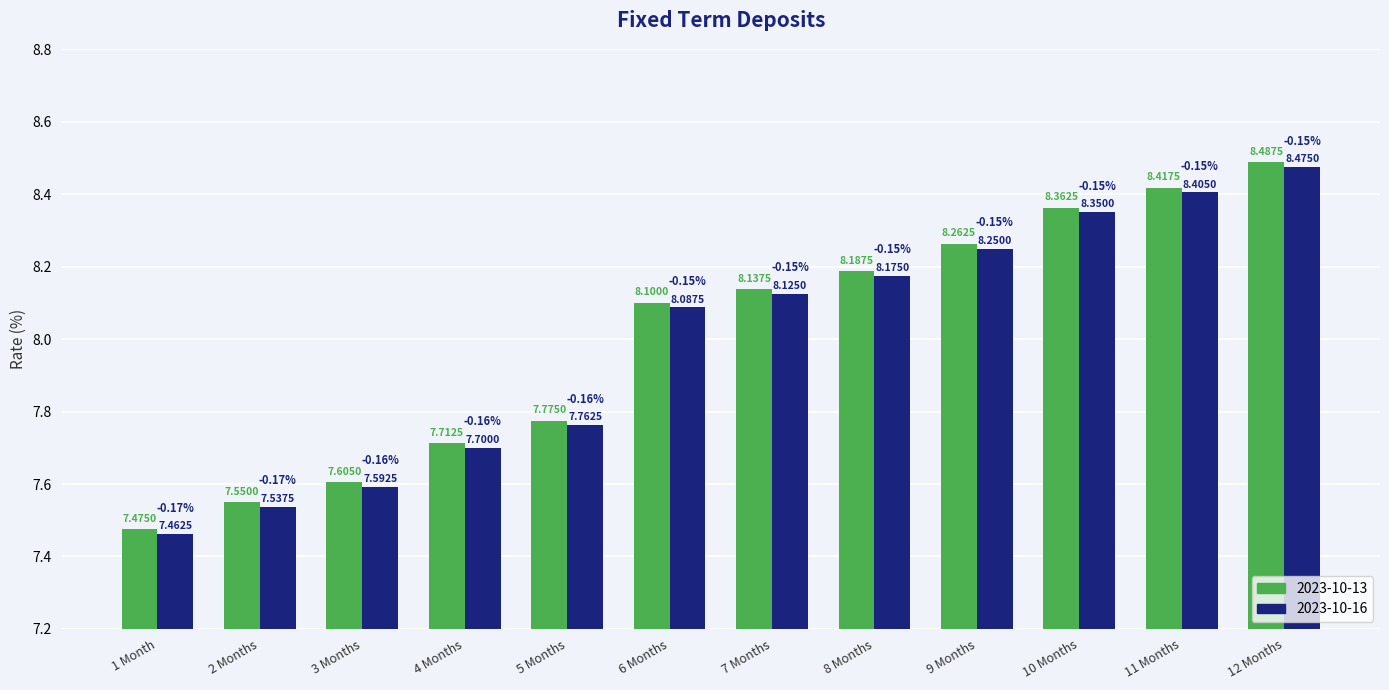

What is the greatest value displayed?

8.5